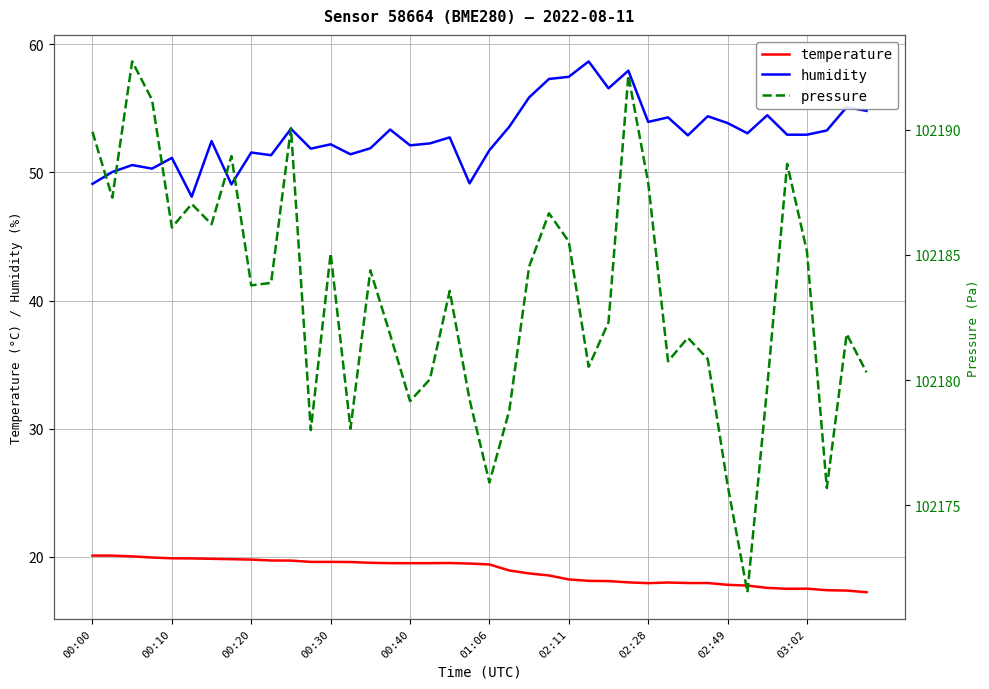

What is the maximum value for temperature?

20.1